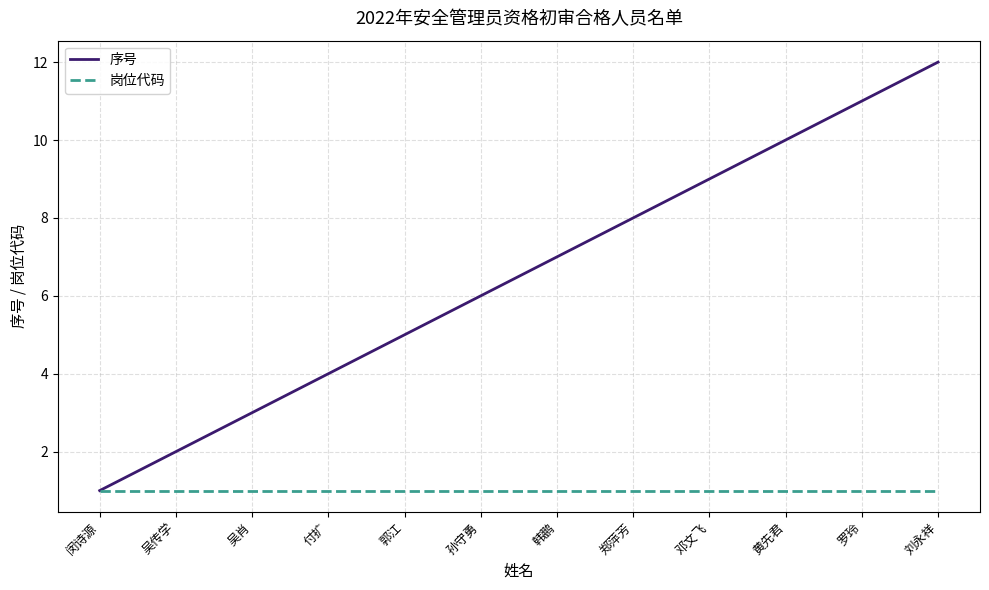

Reading right to left, transcribe all the data shown in this chart.

序号: 12	11	10	9	8	7	6	5	4	3	2	1
岗位代码: 1	1	1	1	1	1	1	1	1	1	1	1